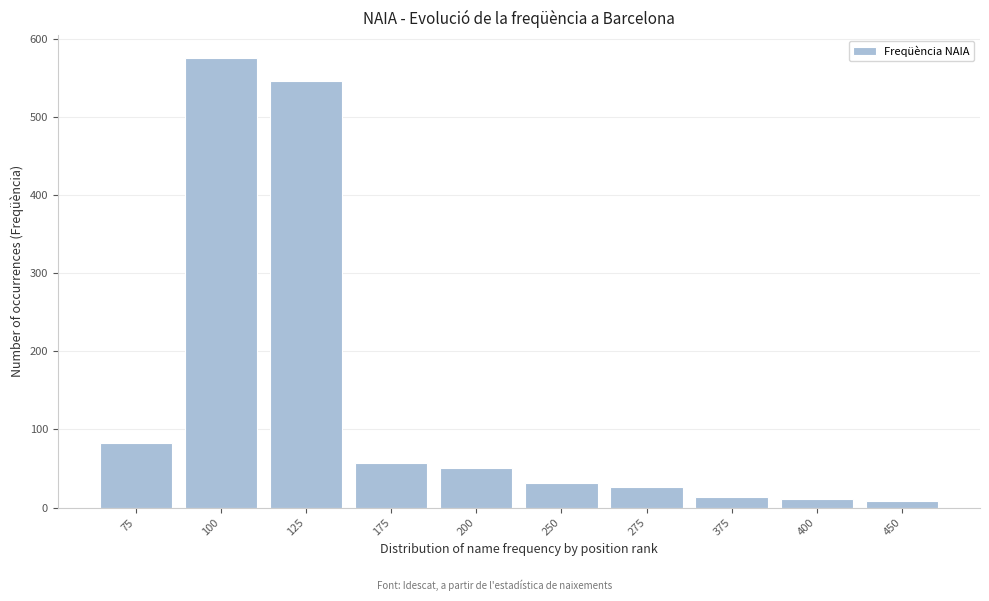

What is the value of the 2nd bar from the left?

576